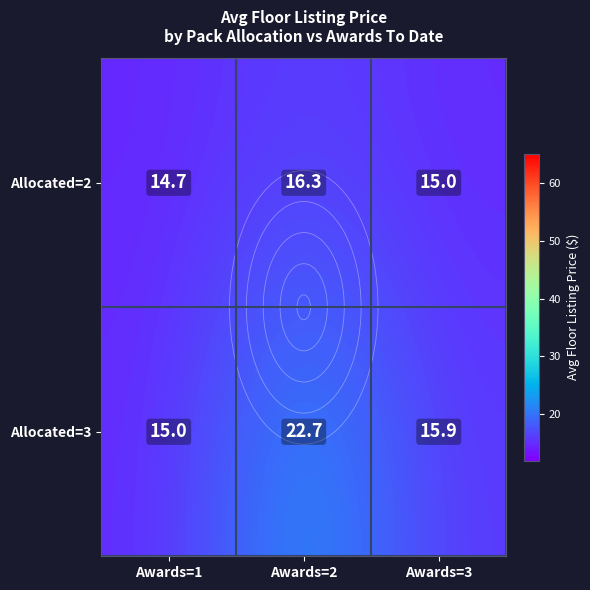

At which category does the chart reach its peak across all series?

Awards=2